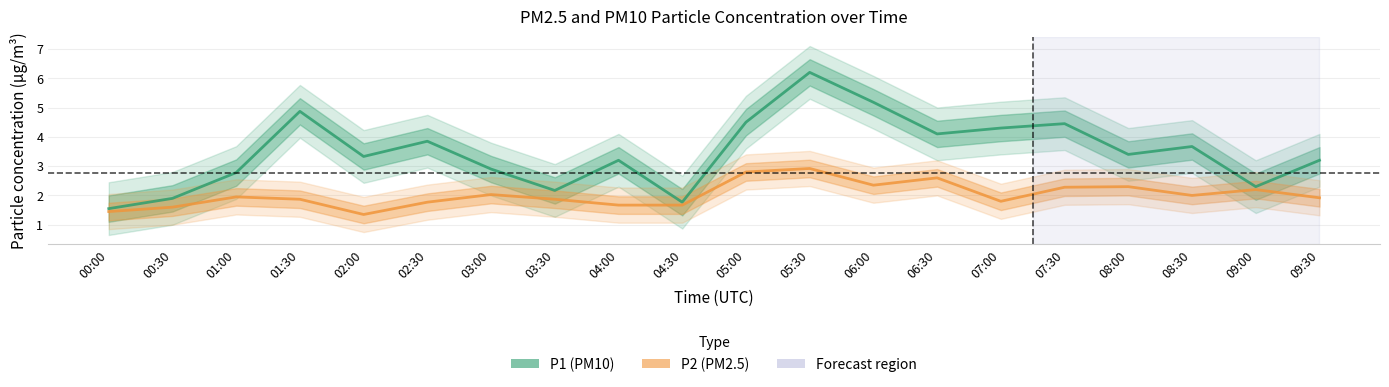

What is the greatest value displayed?

6.2